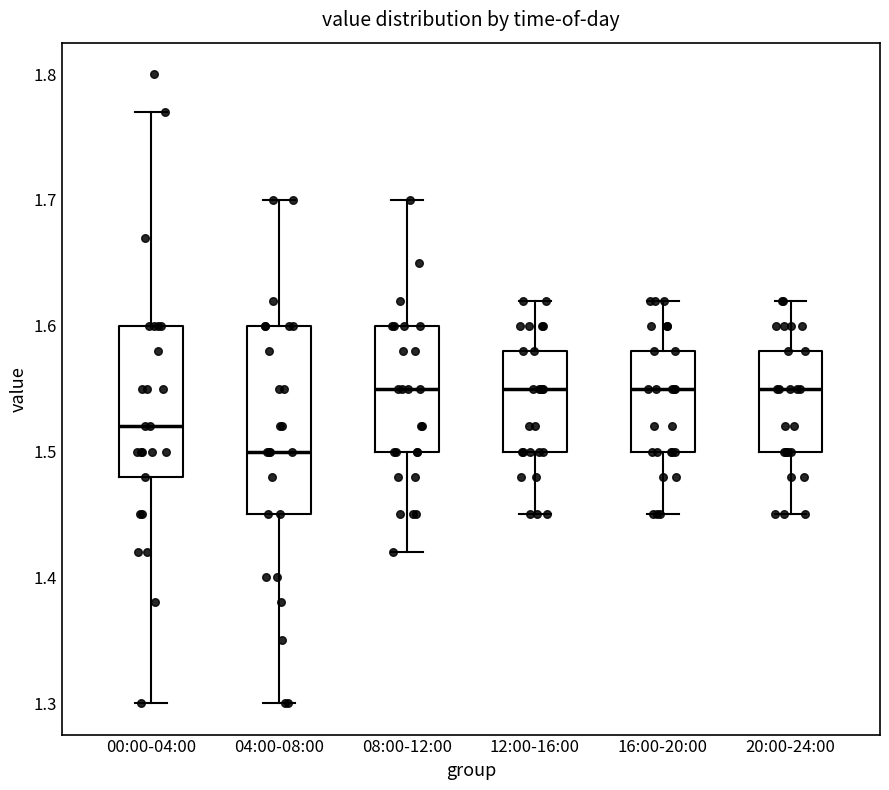

Reading left to right, transcribe this box plot: for each box, give where its median line is, the range the box spans, and where its two whiskers end, as read against the y-axis. The values are not printed on the chart, so give them approximately, as read against the axis.

00:00-04:00: median 1.52, box 1.48 to 1.60, whiskers 1.30 to 1.77
04:00-08:00: median 1.50, box 1.45 to 1.60, whiskers 1.30 to 1.70
08:00-12:00: median 1.55, box 1.50 to 1.60, whiskers 1.42 to 1.70
12:00-16:00: median 1.55, box 1.50 to 1.58, whiskers 1.45 to 1.62
16:00-20:00: median 1.55, box 1.50 to 1.58, whiskers 1.45 to 1.62
20:00-24:00: median 1.55, box 1.50 to 1.58, whiskers 1.45 to 1.62